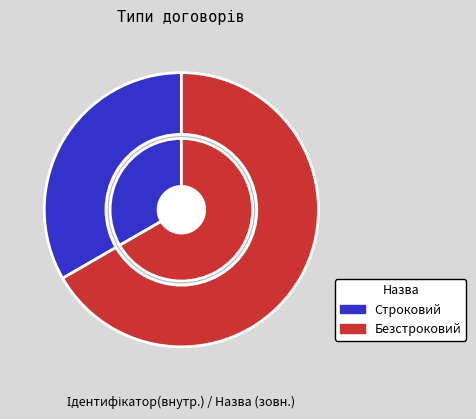

To the nearest percent, what is the combined percentage of Безстроковий and Строковий?

100%